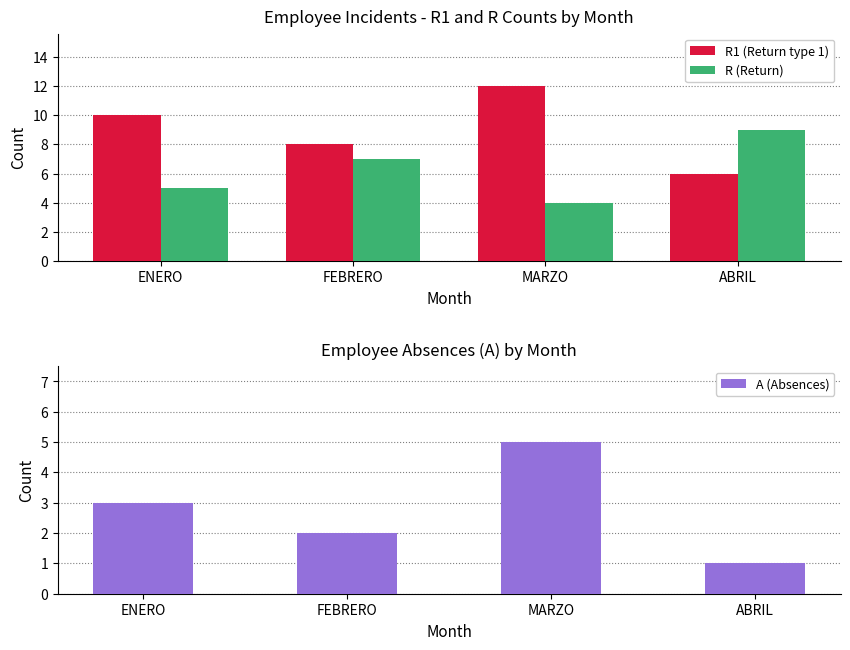

List the series in order of their peak value, lowest first.

A (Absences), R (Return), R1 (Return type 1)